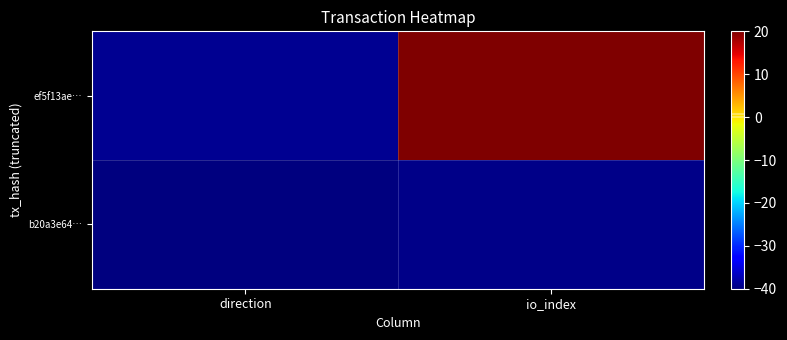

Reading left to right, extract all data points from this chart.

b20a3e64…: direction=-40.0	io_index=-39.5
ef5f13ae…: direction=-39.0	io_index=20.0